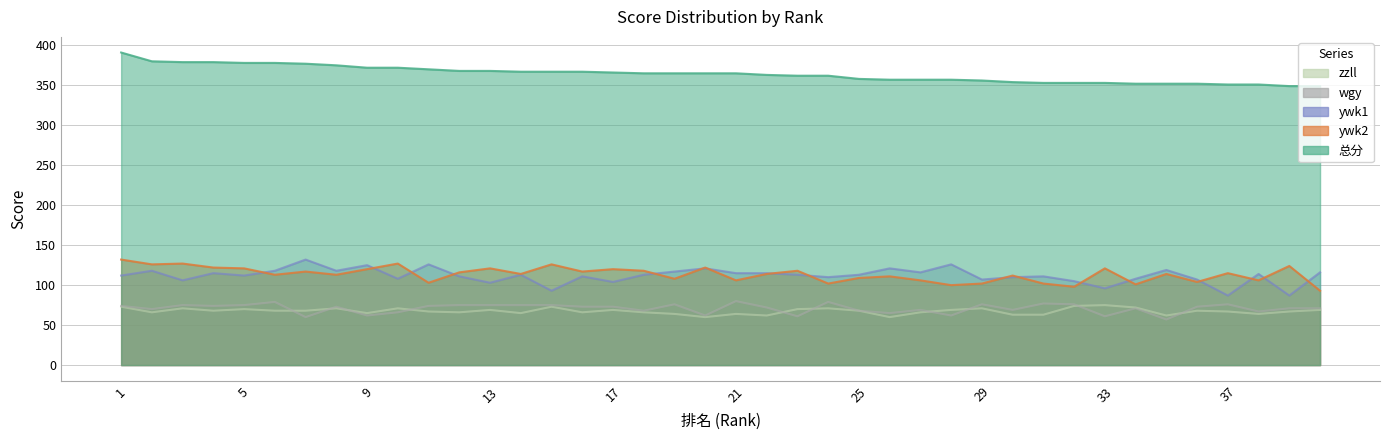

The value of wgy at 36 is 73. True or false?

True